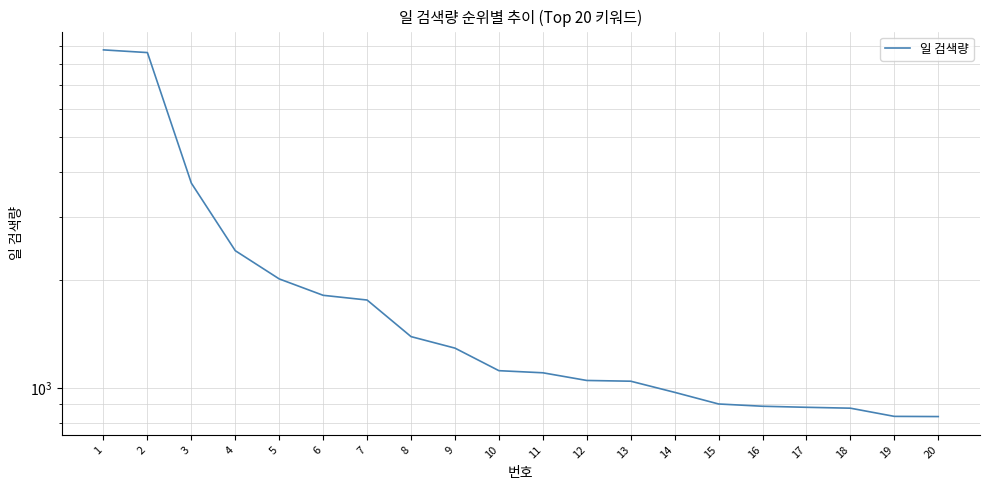

What is the ratio of the value at 20 to the value at 10?

0.7